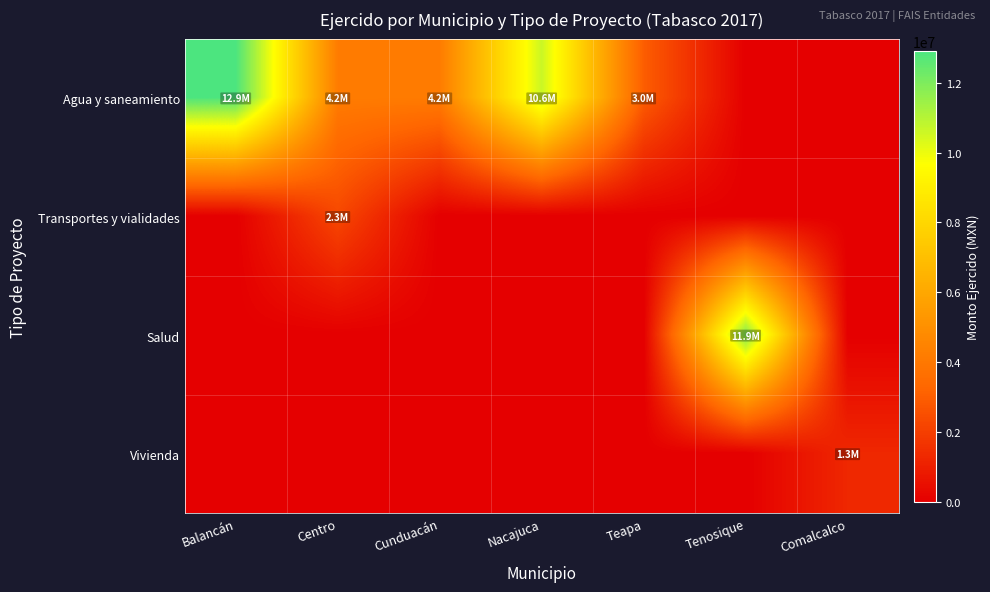

Reading left to right, what are all the values shown in this chart?

Agua y saneamiento: Balancán=12916325.6	Centro=4170012.5	Cunduacán=4170012.5	Nacajuca=10646127.7	Teapa=2956950.0	Tenosique=0.0	Comalcalco=0.0
Transportes y vialidades: Balancán=0.0	Centro=2284545.1	Cunduacán=0.0	Nacajuca=0.0	Teapa=0.0	Tenosique=0.0	Comalcalco=0.0
Salud: Balancán=0.0	Centro=0.0	Cunduacán=0.0	Nacajuca=0.0	Teapa=0.0	Tenosique=11920964.0	Comalcalco=0.0
Vivienda: Balancán=0.0	Centro=0.0	Cunduacán=0.0	Nacajuca=0.0	Teapa=0.0	Tenosique=0.0	Comalcalco=1272442.6